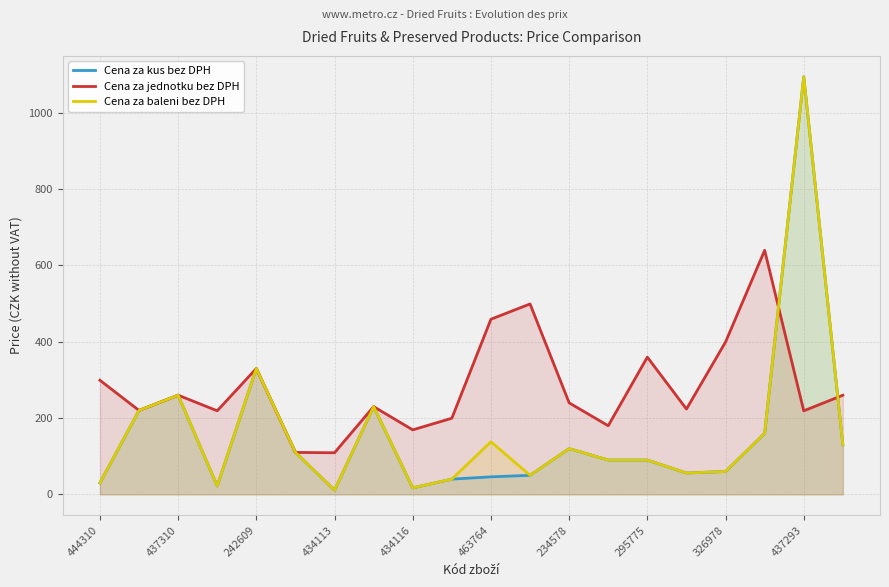

Between 434113 and 234578, which series saw the biggest shift?

Cena za jednotku bez DPH